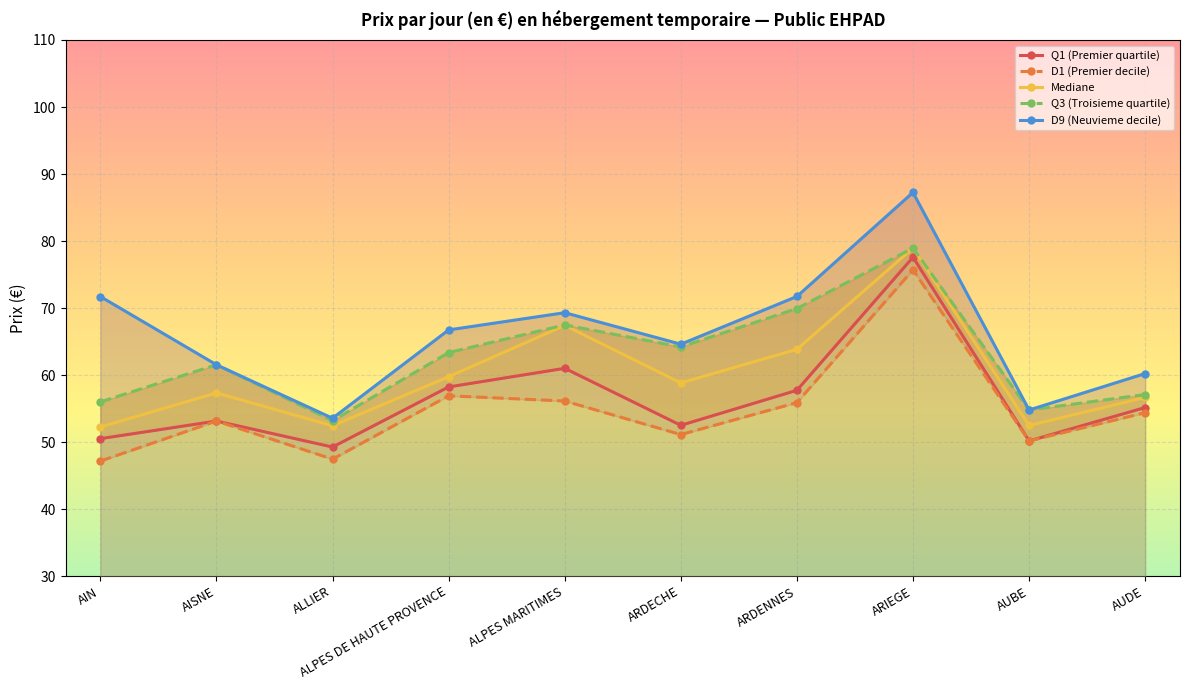

True or false: Q3 (Troisieme quartile) and Q1 (Premier quartile) cross at least once.

False